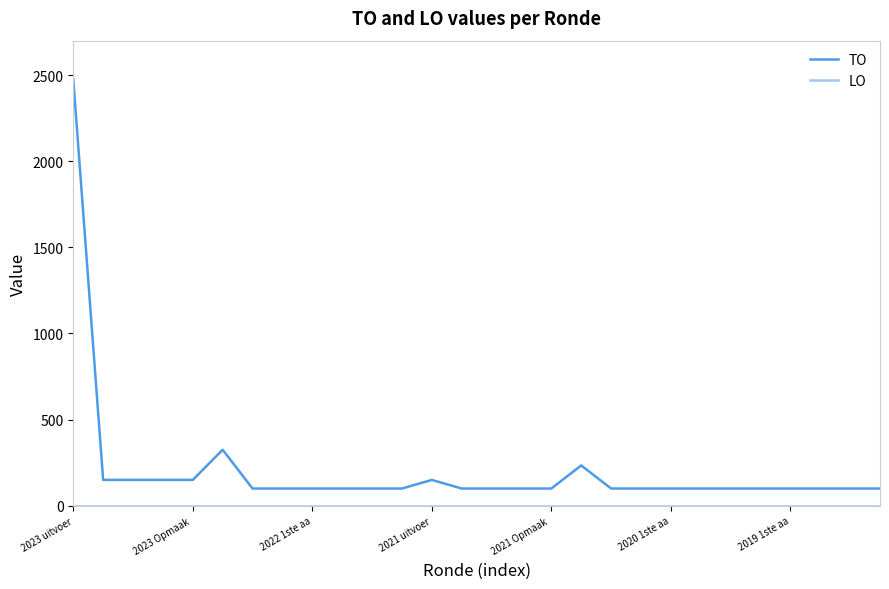

Which series has the largest total across all categories?

TO